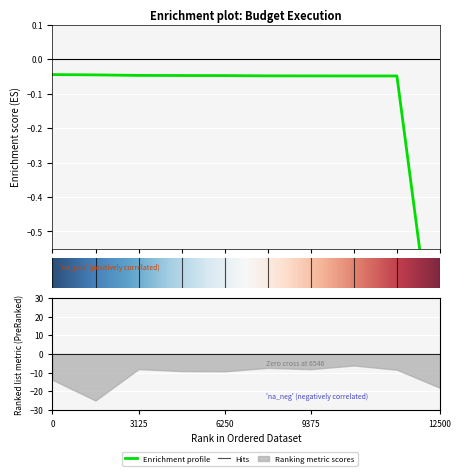

Reading left to right, transcribe all the data shown in this chart.

-0.0	-0.0	-0.0	-0.0	-0.0	-0.0	-0.0	-0.0	-0.0	-1.0